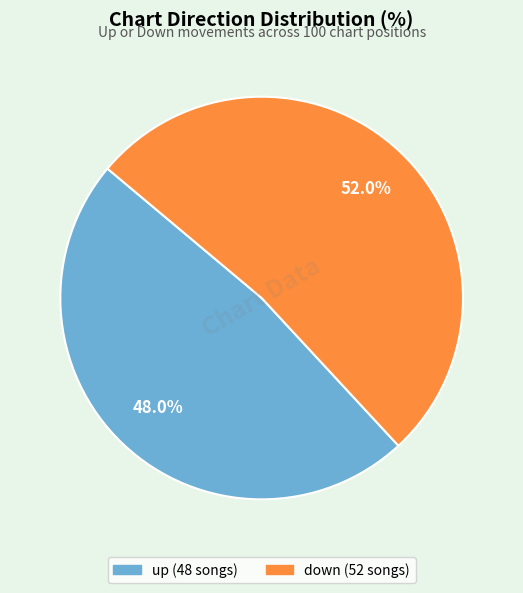

Rank the categories by value from lowest to highest.

up, down